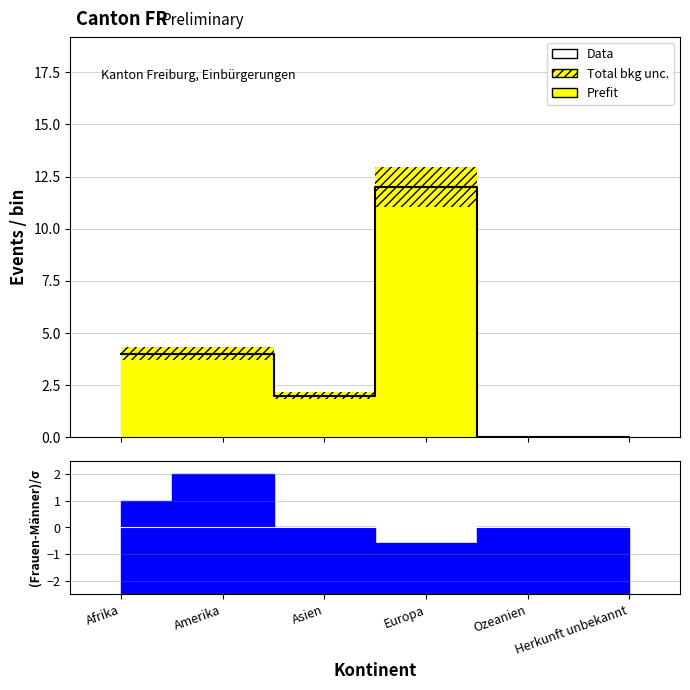

The chart shows a value of 2 at Afrika. True or false?

False